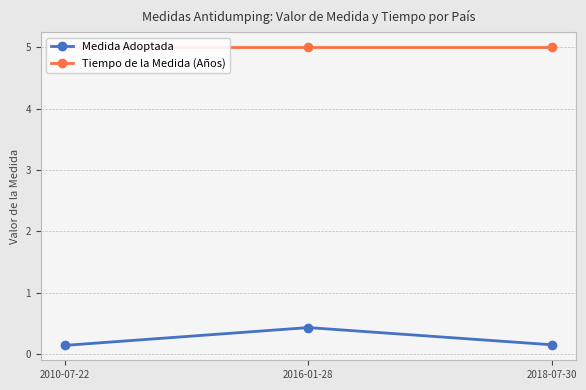

At how many categories does at least one series exceed 1?

3